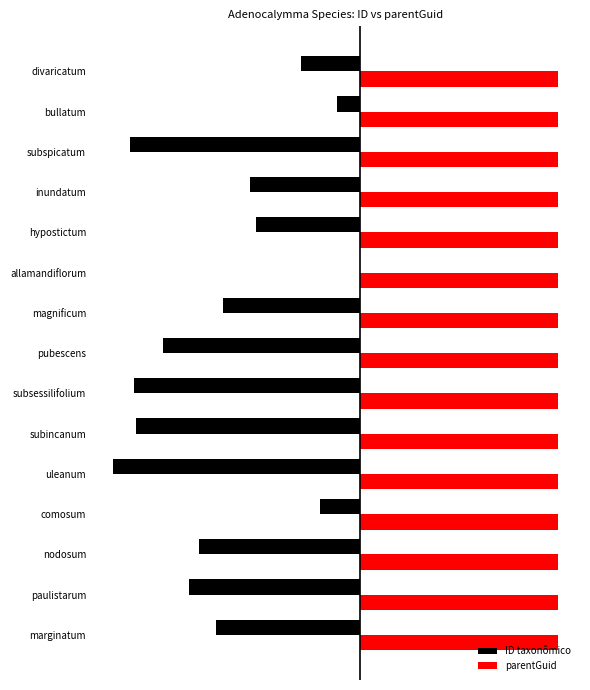

Reading left to right, transcribe all the data shown in this chart.

ID taxonômico: -5.8	-6.9	-6.5	-1.6	-10.0	-9.1	-9.2	-8.0	-5.5	0.0	-4.2	-4.5	-9.3	-1.0	-2.4
parentGuid: 0.4	0.4	0.4	0.4	0.4	0.4	0.4	0.4	0.4	0.4	0.4	0.4	0.4	0.4	0.4